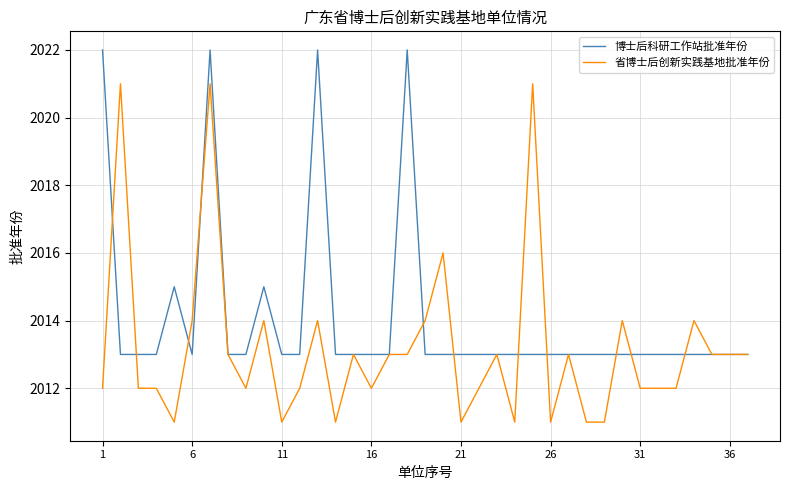

Does the chart have visible grid lines?

Yes